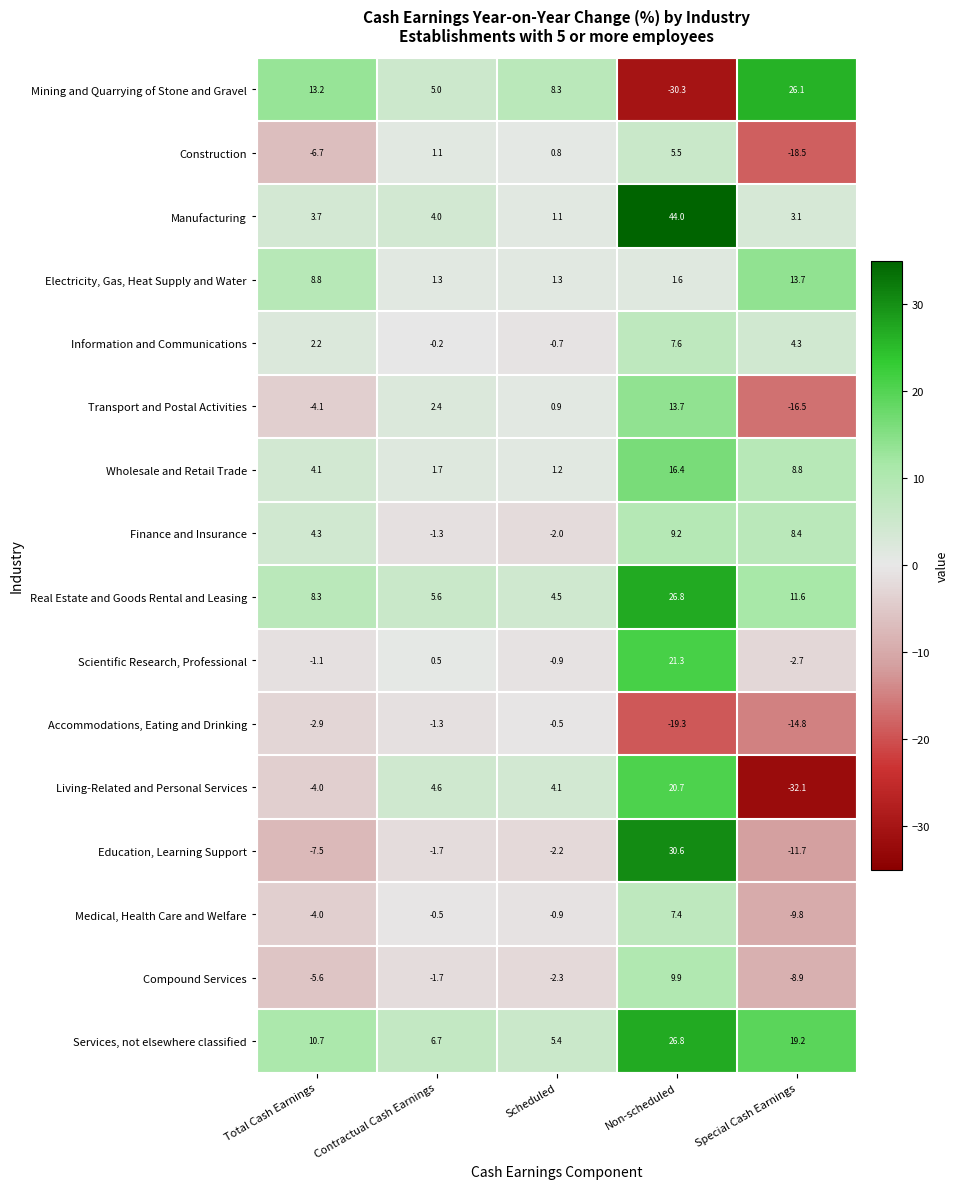

What is the total value across all series at Total Cash Earnings?

19.4